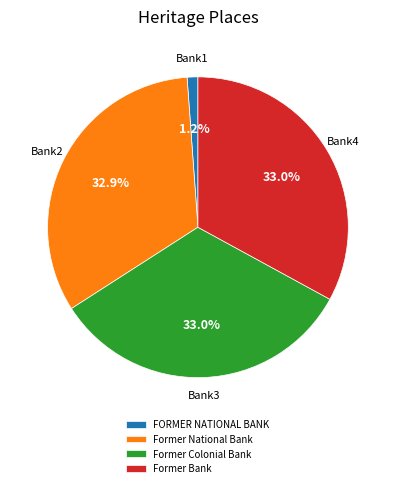

Is it true that FORMER NATIONAL BANK is 1% of the pie?

True